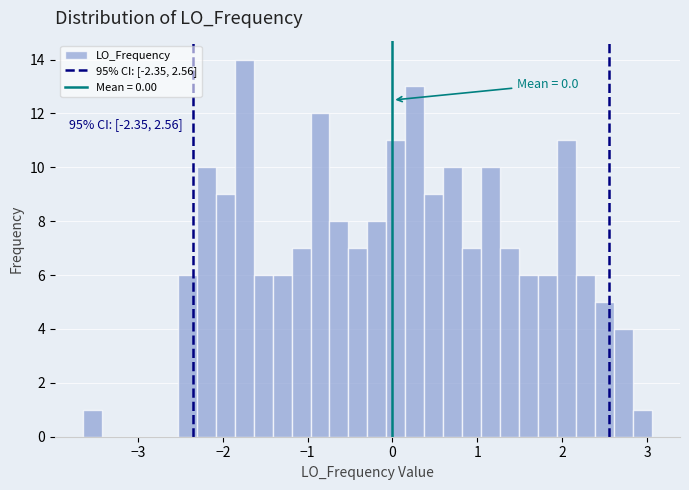

Read against the x-axis, roughly where is the centre of the tallest bar?

-1.7